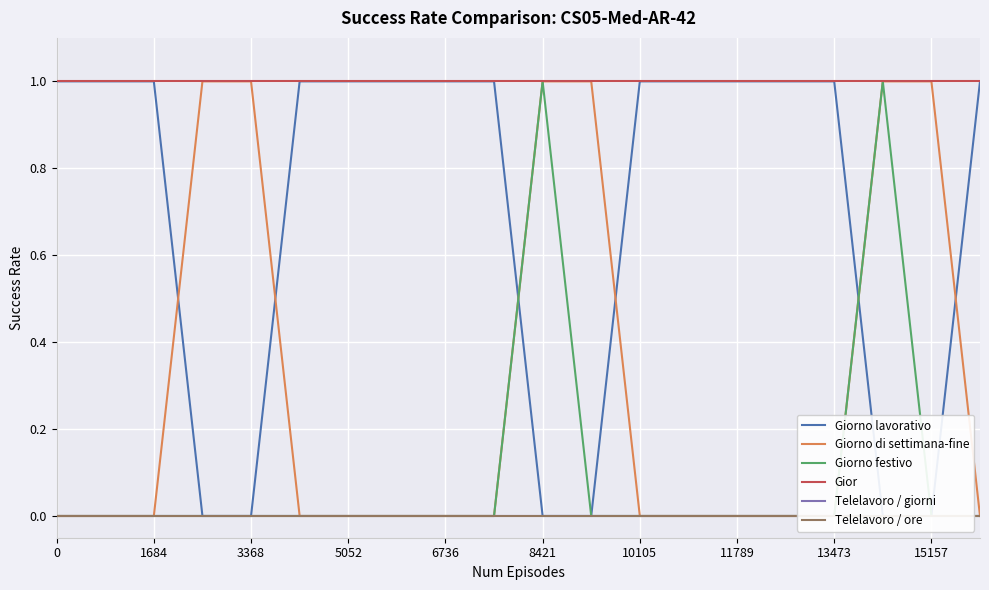

At how many categories does at least one series exceed 0?

20